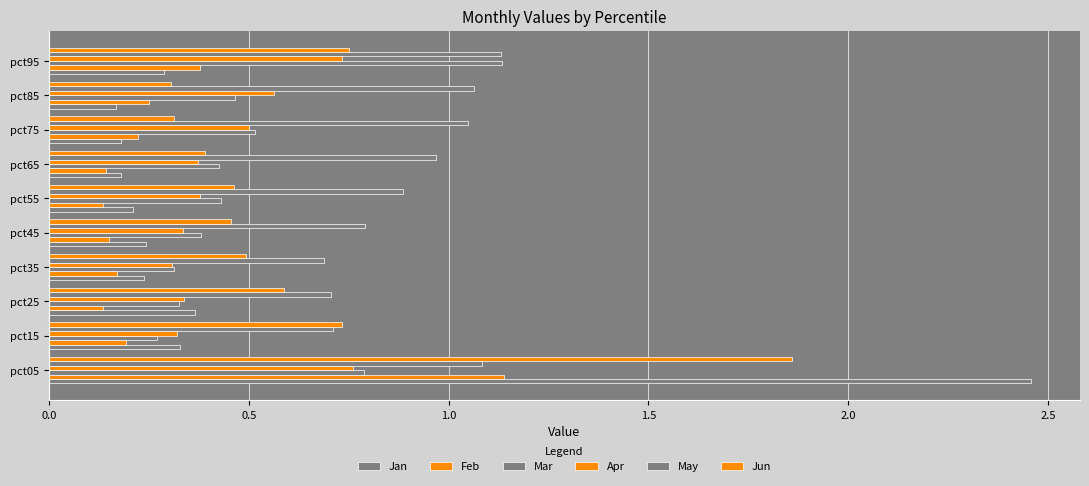

Count the number of categories in the chart.

10